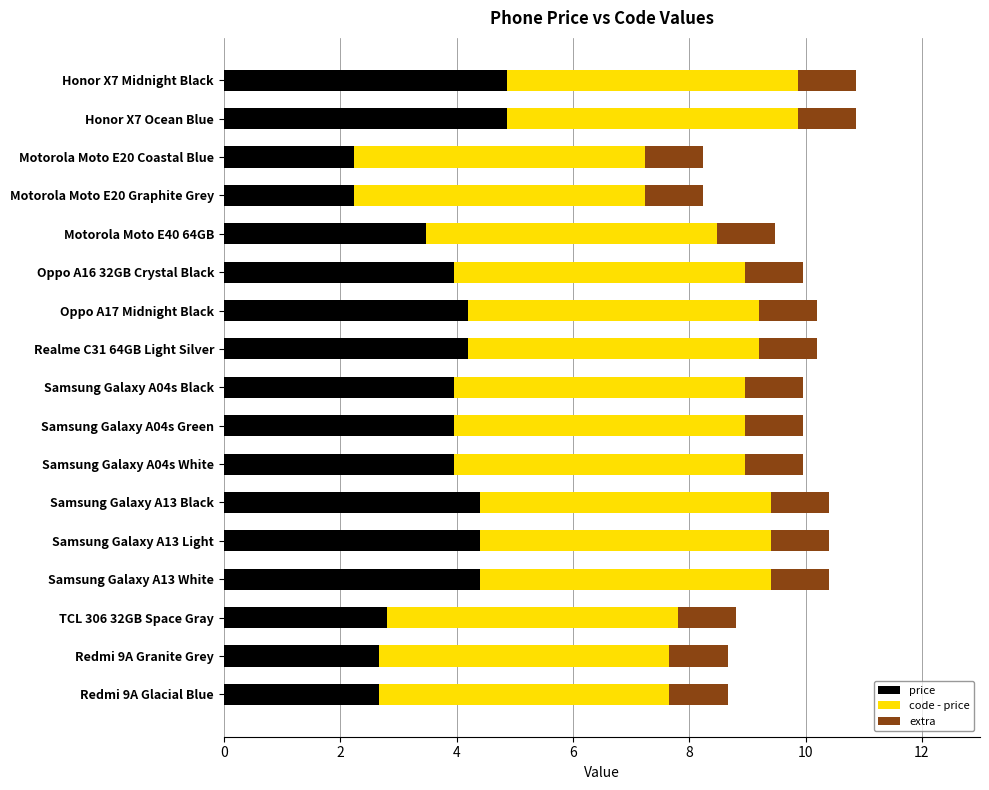

What is the total value across all series at Samsung Galaxy A04s Green?

10.0